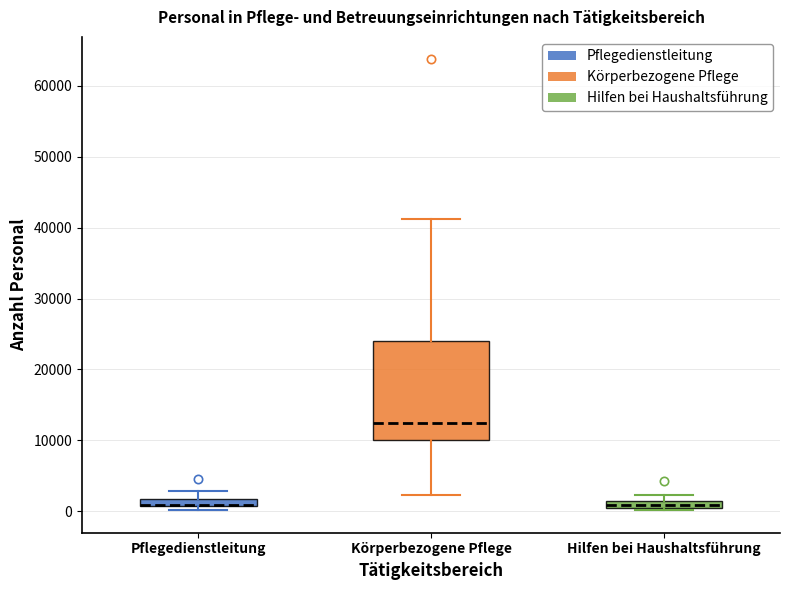

Comparing the boxes themselves (not the whiskers), which one is the tallest?

Körperbezogene Pflege